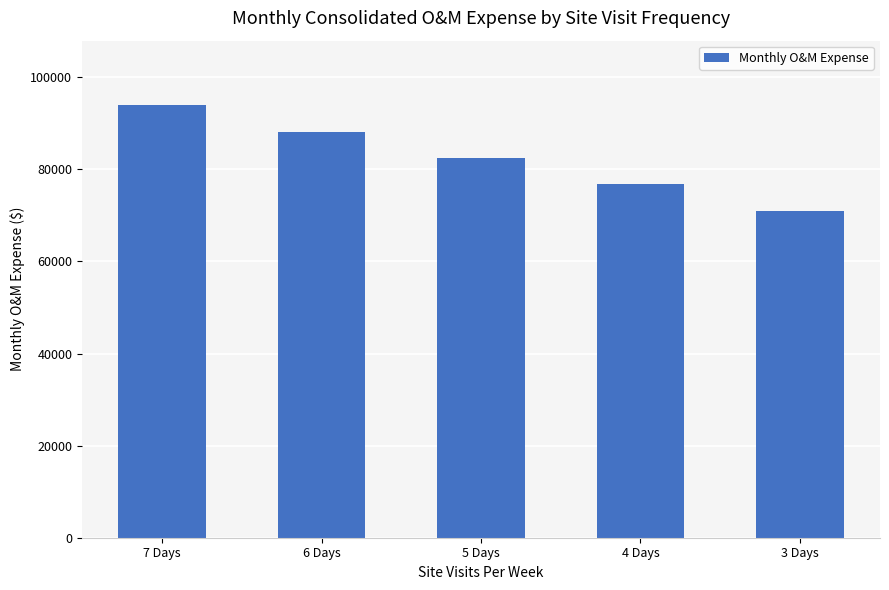

What is the difference between the maximum and minimum values?

22856.6